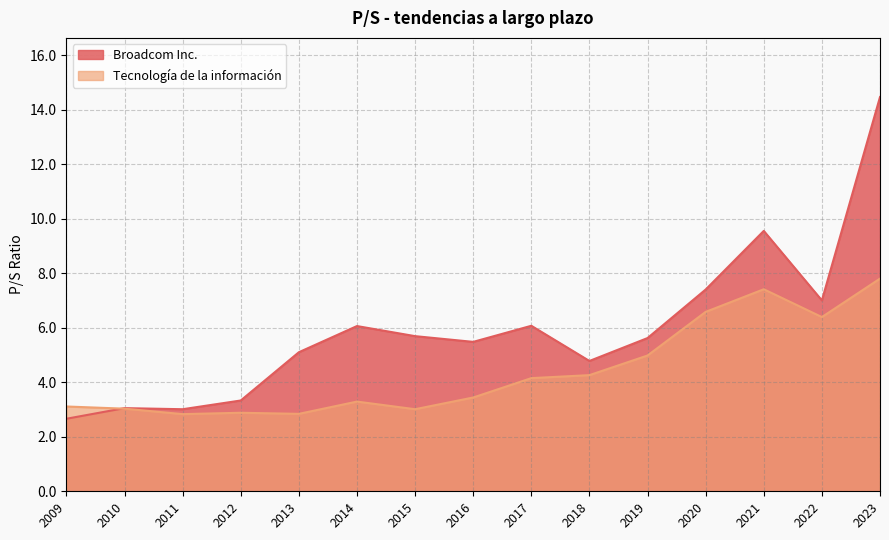

What value does the Broadcom Inc. series have at 2012?

3.3